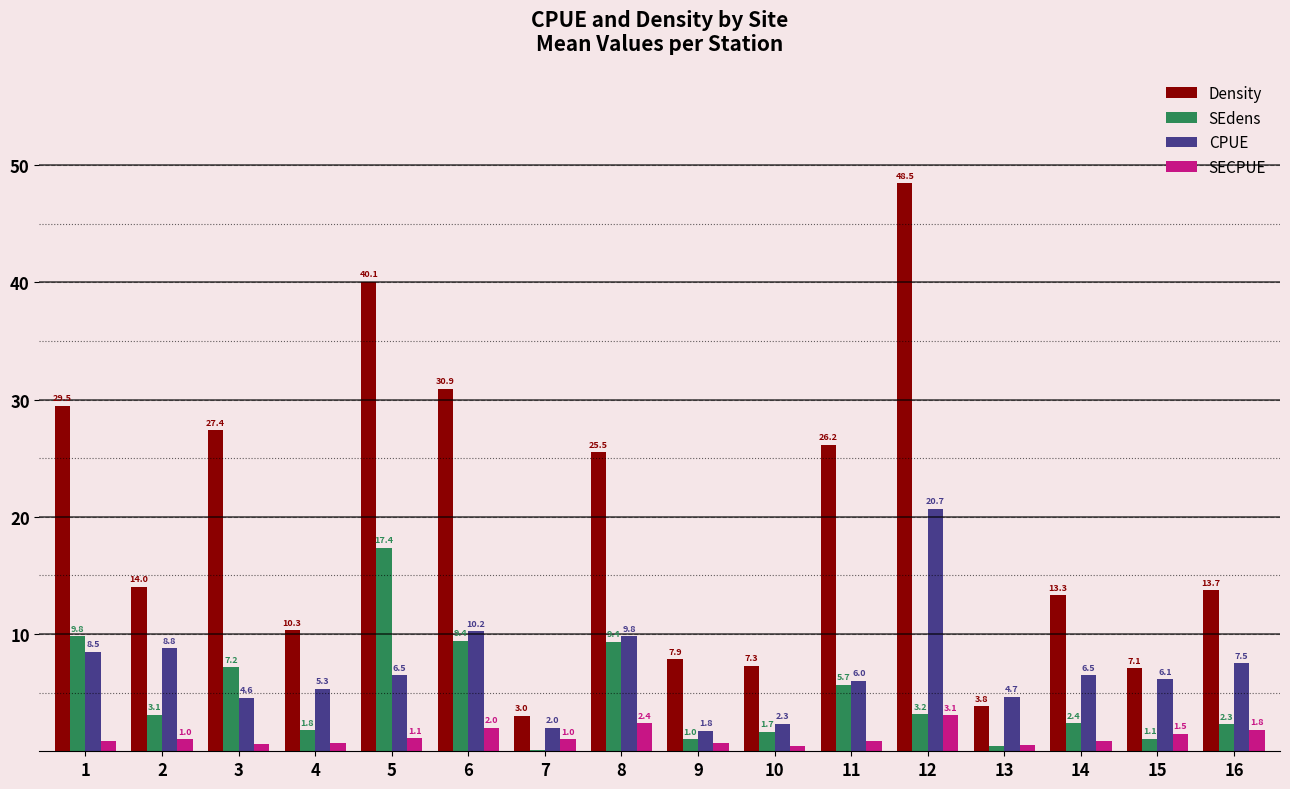

Which label corresponds to the largest value in the chart?

12